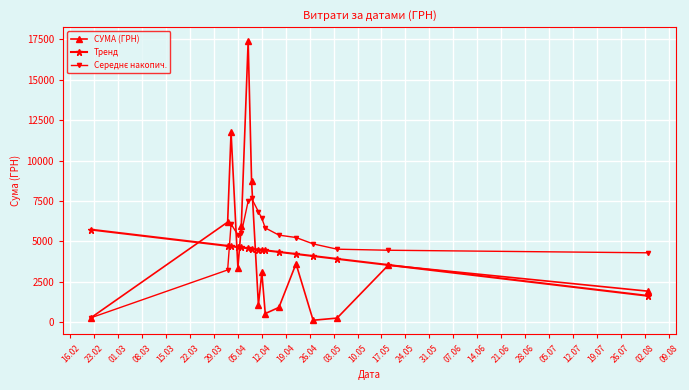

What is the value of the Тренд point at the 3rd from the left?

4697.5